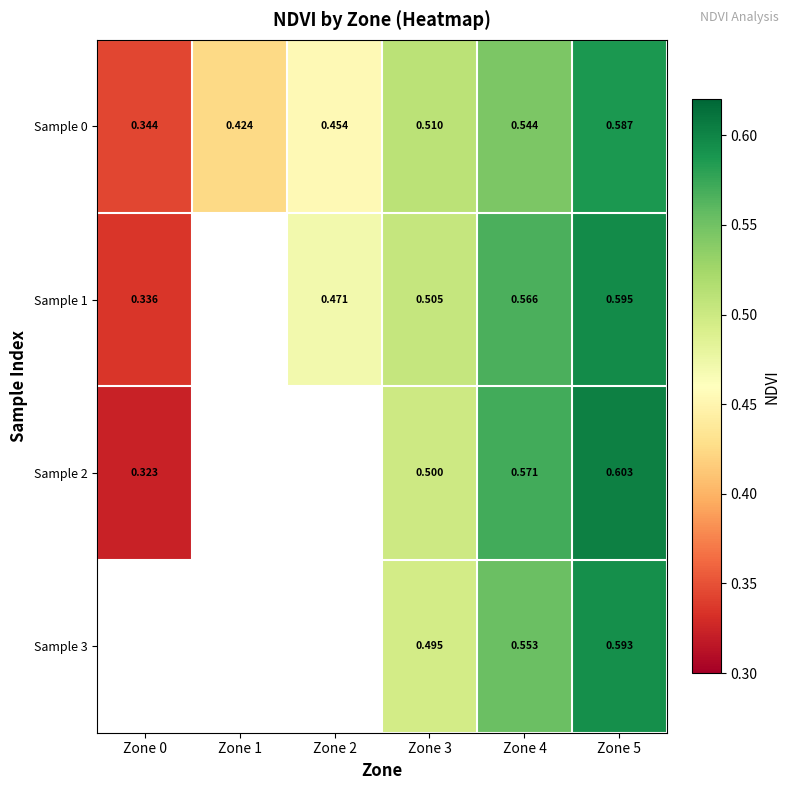

Rank the series at Zone 5 from highest to lowest value.

Sample 2, Sample 1, Sample 3, Sample 0